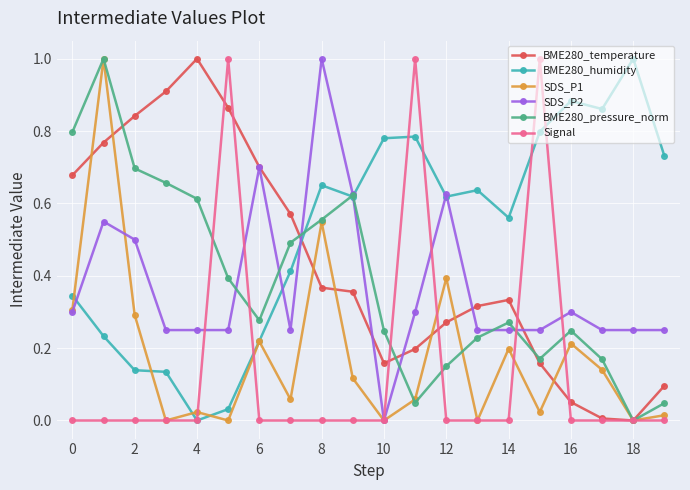

How many data points does each series have?

20